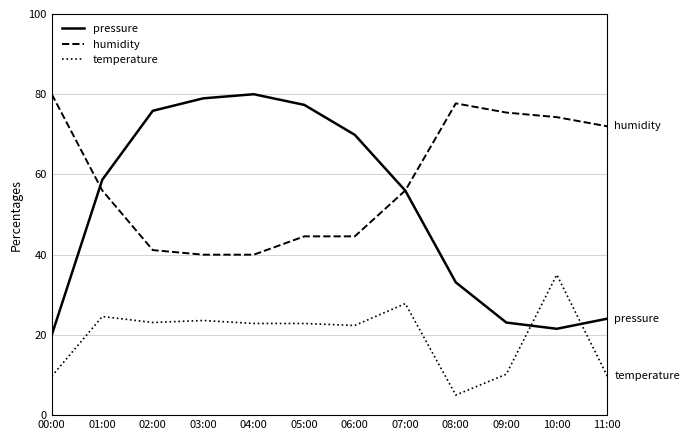

True or false: temperature and humidity cross at least once.

False